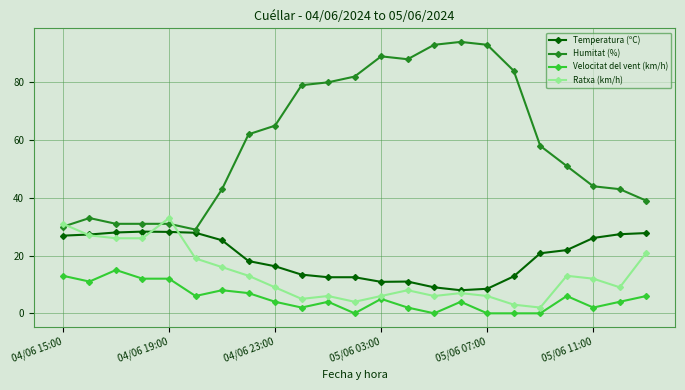

What is the highest value of the Ratxa (km/h) series?

33.0